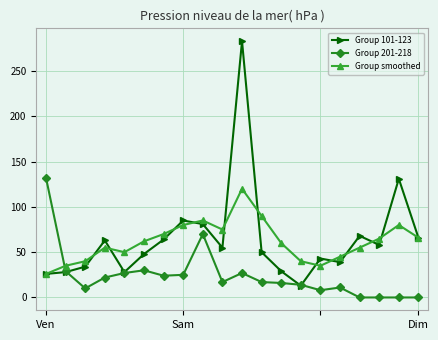

What is the average value of the Group 201-218 series?

24